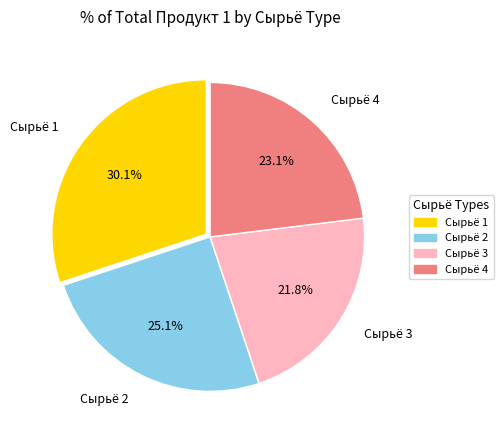

The Сырьё 3 slice represents 22% of the pie. True or false?

True